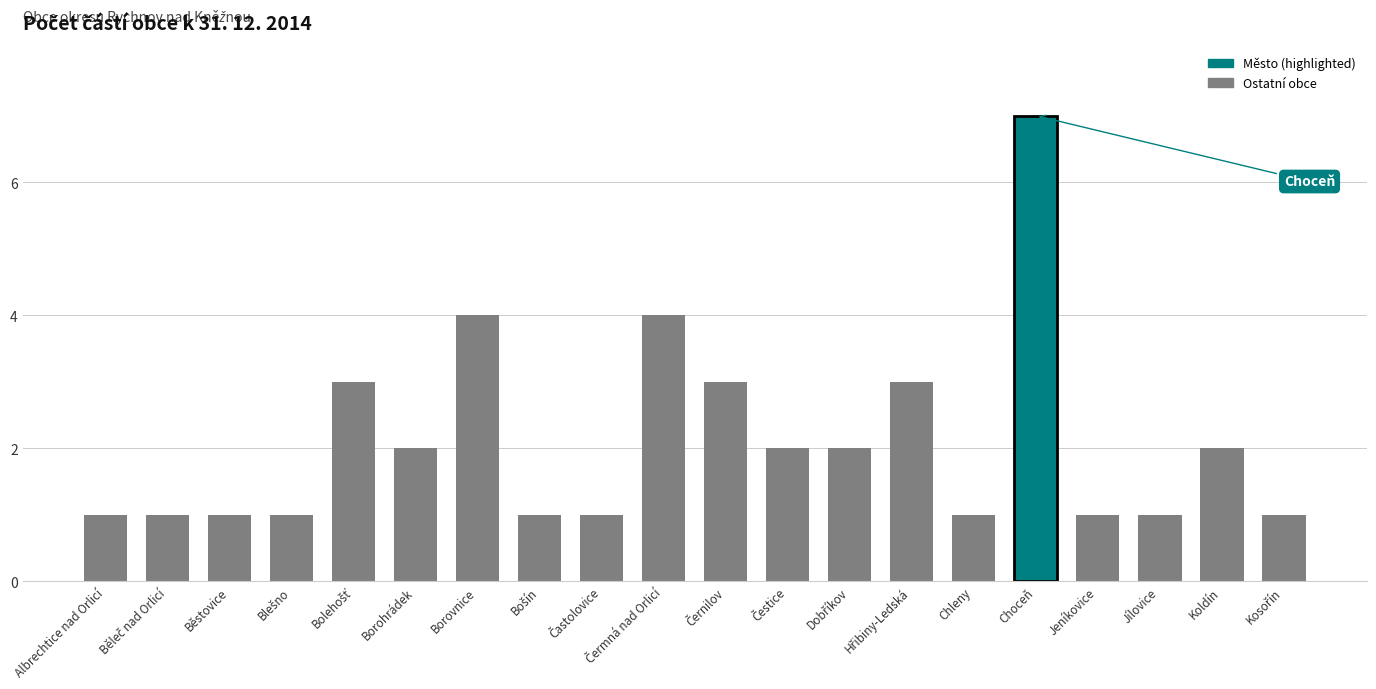

What is the difference between the second highest and minimum values?

3